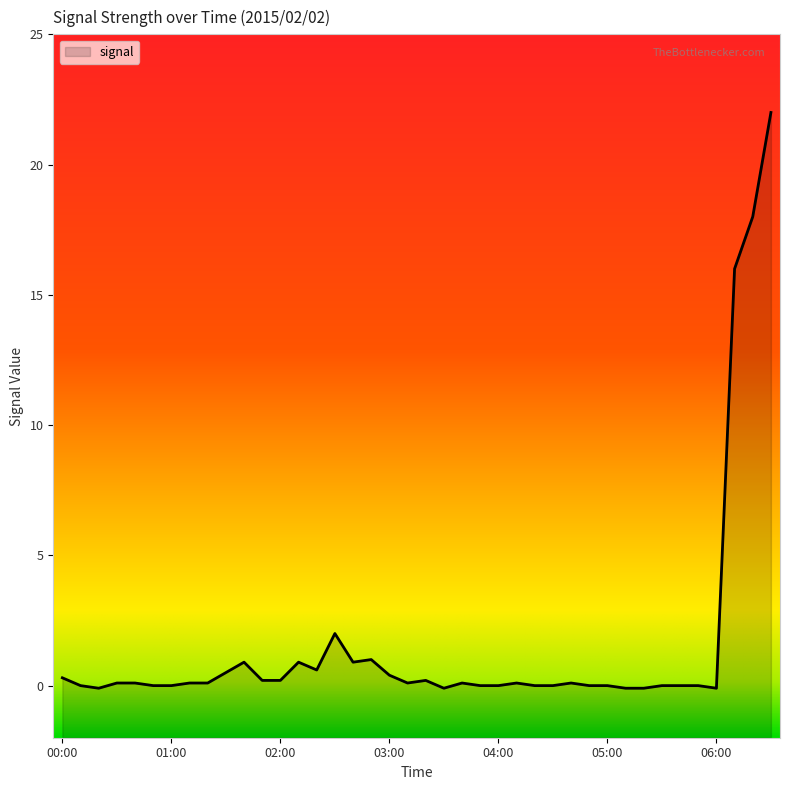

What is the difference between the maximum and minimum values?

22.1